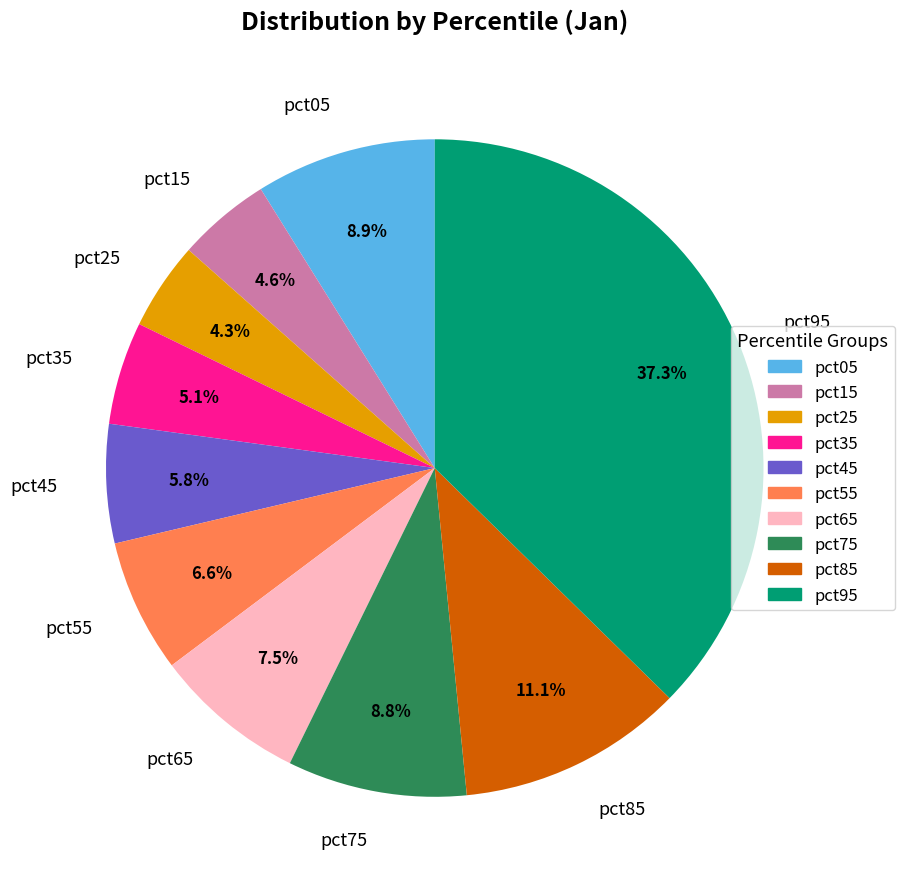

Does any single category account for the majority?

No